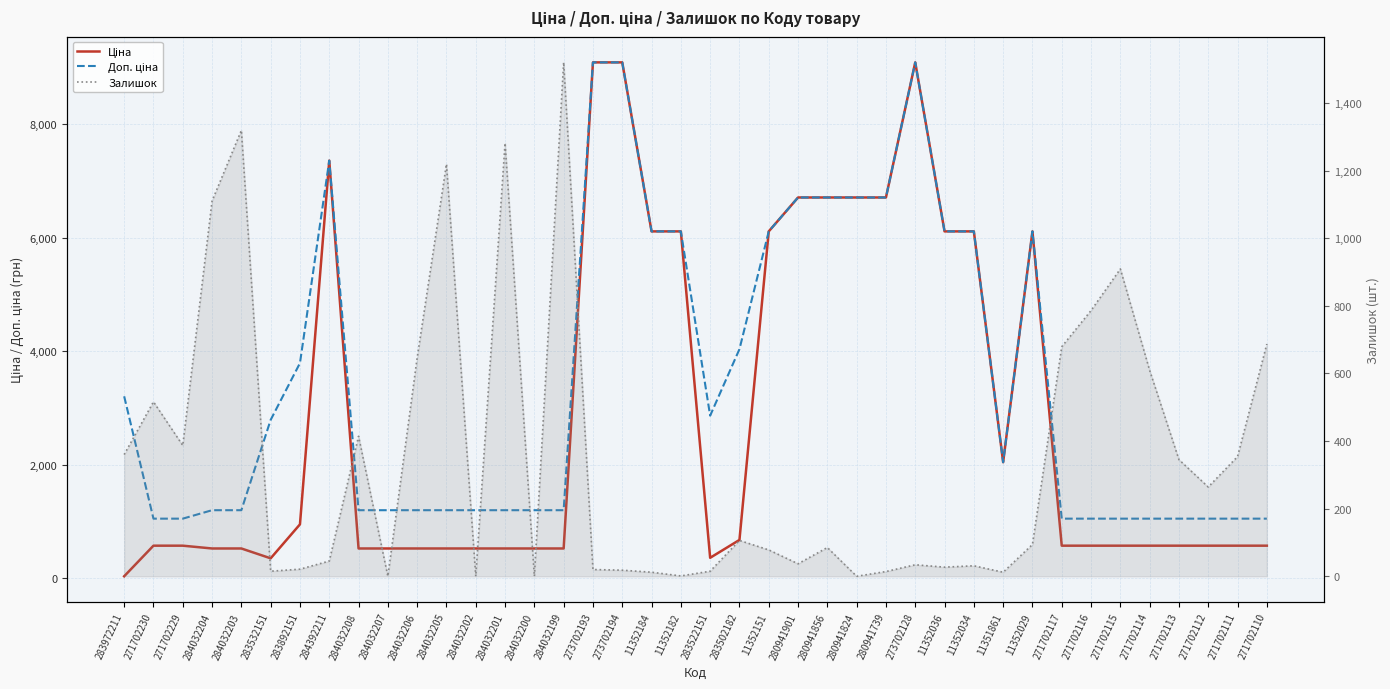

Reading left to right, list all the values displayed in this chart.

Ціна: 32.0	571.6	571.6	522.2	522.2	348.6	947.6	7360.2	522.2	522.2	522.2	522.2	522.2	522.2	522.2	522.2	9092.0	9092.0	6112.5	6112.5	358.0	672.7	6112.5	6710.2	6710.2	6710.2	6710.2	9092.0	6112.5	6112.5	2042.8	6112.5	571.6	571.6	571.6	571.6	571.6	571.6	571.6	571.6
Доп. ціна: 3205.0	1048.0	1048.0	1197.0	1197.0	2789.2	3790.3	7360.2	1197.0	1197.0	1197.0	1197.0	1197.0	1197.0	1197.0	1197.0	9092.0	9092.0	6112.5	6112.5	2863.8	4036.0	6112.5	6710.2	6710.2	6710.2	6710.2	9092.0	6112.5	6112.5	2043.0	6112.5	1048.0	1048.0	1048.0	1048.0	1048.0	1048.0	1048.0	1048.0
Залишок: 360.0	516.0	387.0	1110.0	1319.0	15.0	21.0	45.0	414.0	0.0	646.0	1219.0	0.0	1281.0	0.0	1520.0	20.0	18.0	12.0	1.0	15.0	106.0	78.0	37.0	85.0	0.0	14.0	34.0	27.0	31.0	12.0	94.0	679.0	786.0	909.0	609.0	345.0	264.0	354.0	687.0